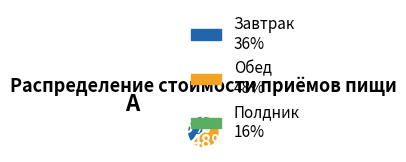

Rank the categories by value from highest to lowest.

Обед, Завтрак, Полдник